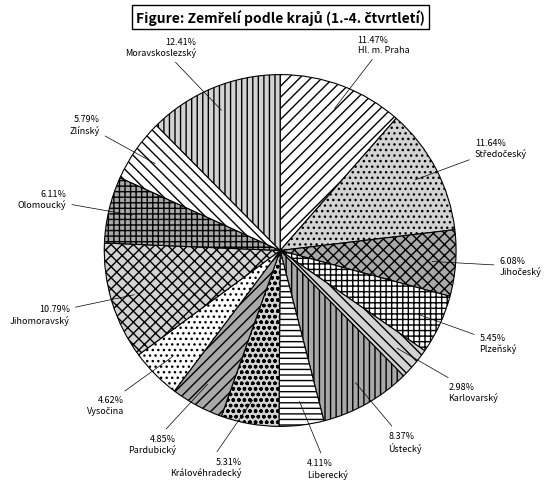

Is the sum of Karlovarský and Plzeňský greater than half?

No